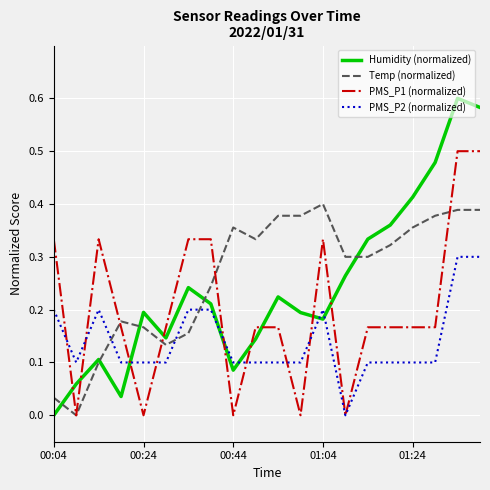

How many values in the Temp (normalized) series exceed 0?

19